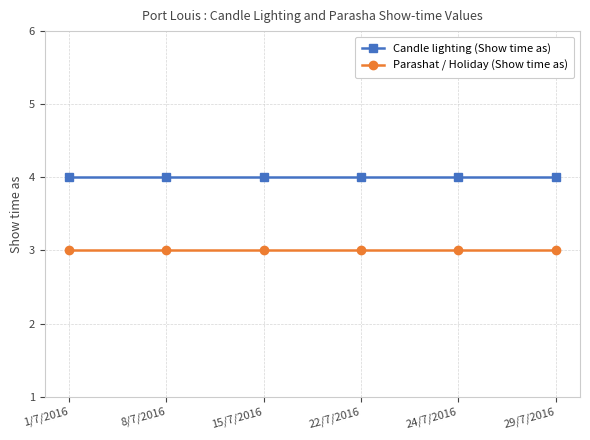

The Parashat / Holiday (Show time as) series shows 3 at 1/7/2016. True or false?

True